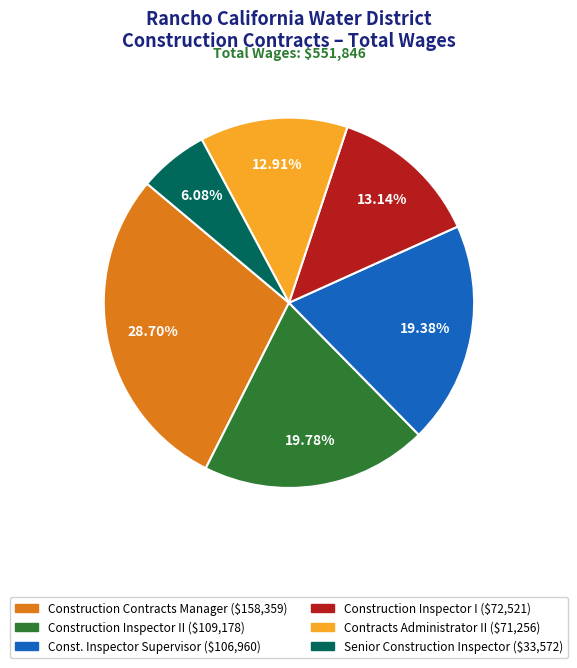

Is there any slice that represents more than half of the pie?

No